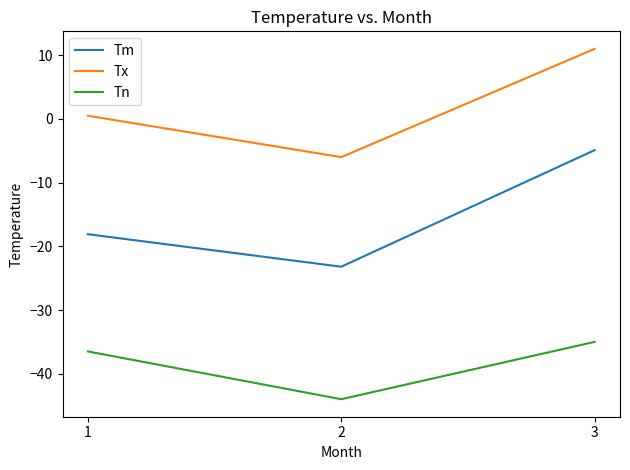

Reading left to right, what are all the values shown in this chart?

Tm: 1=-18.1	2=-23.2	3=-4.9
Tx: 1=0.5	2=-6.0	3=11.0
Tn: 1=-36.5	2=-44.0	3=-35.0